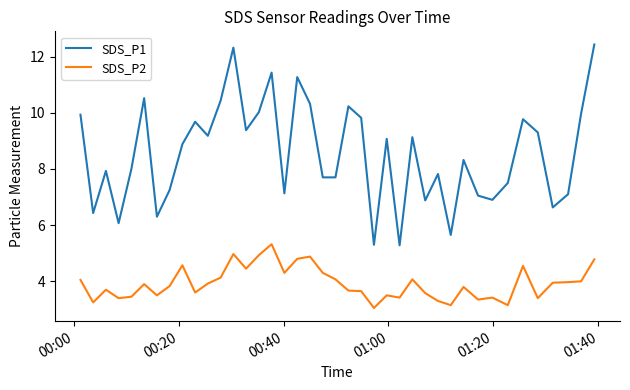

Which series has the largest total across all categories?

SDS_P1